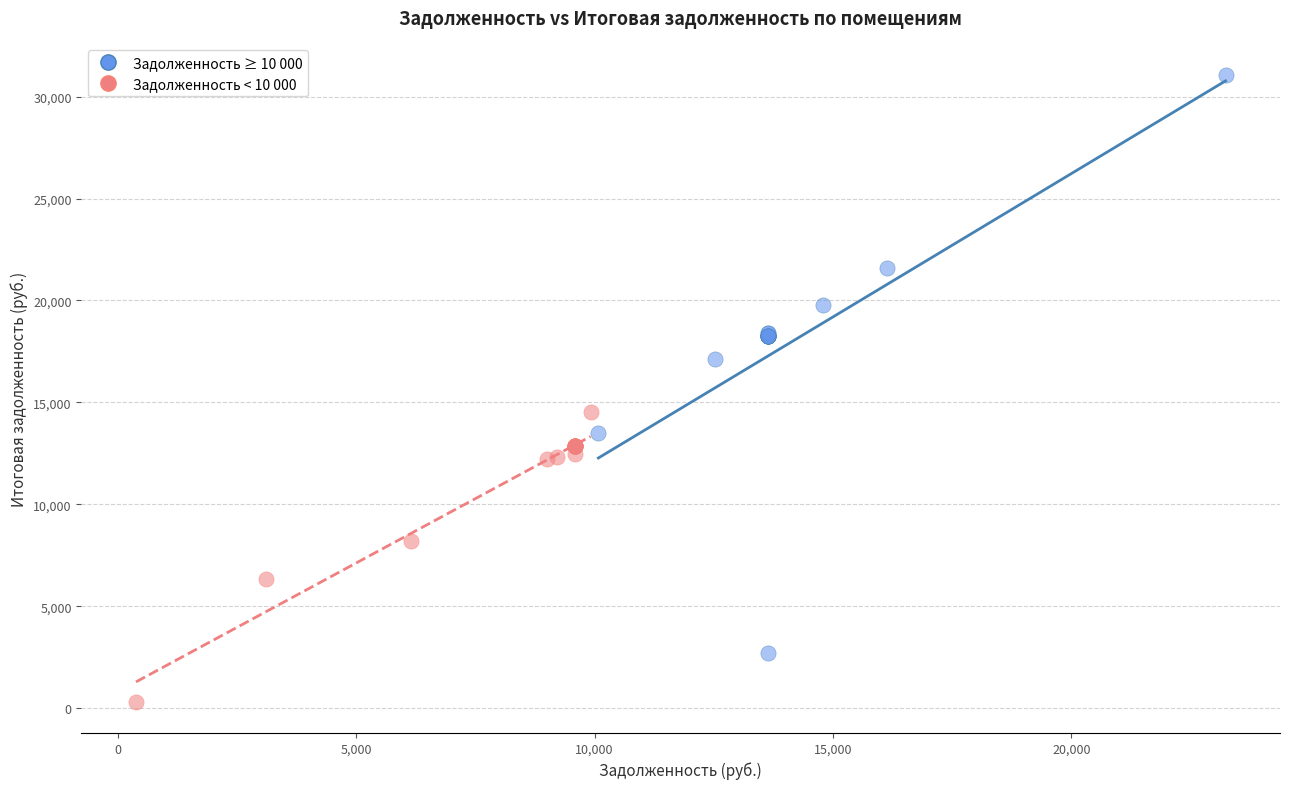

Which series has the widest spread of Y values?

Задолженность ≥ 10 000